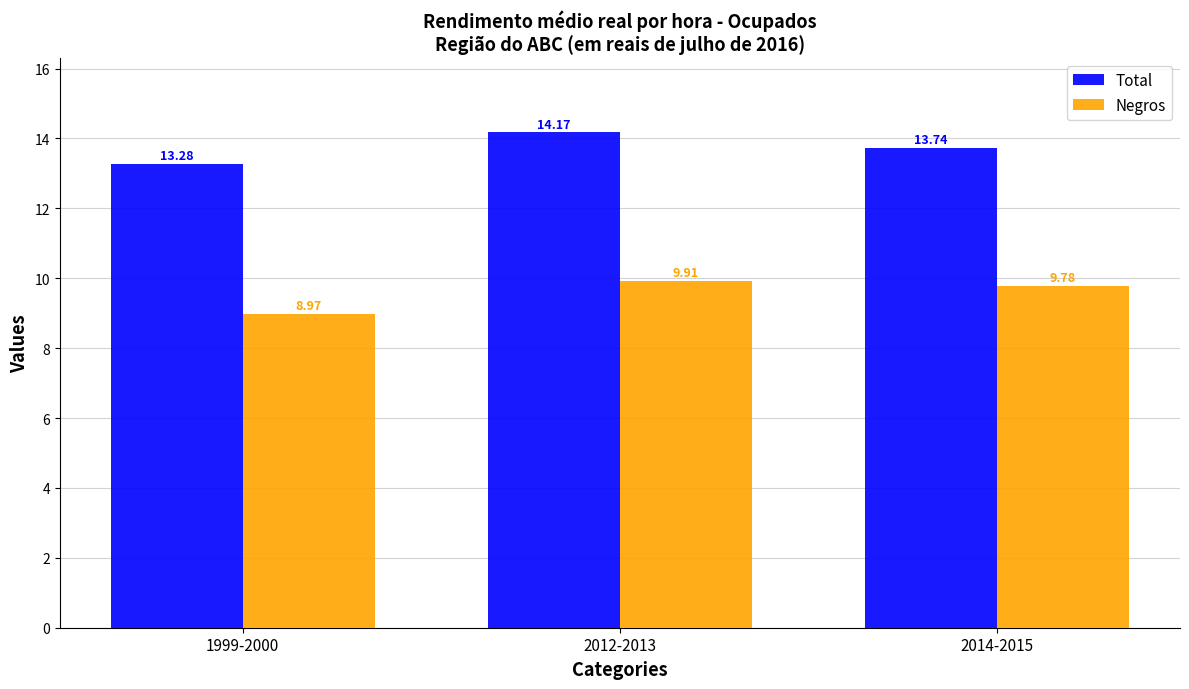

The Total series shows 3.4 at 2012-2013. True or false?

False